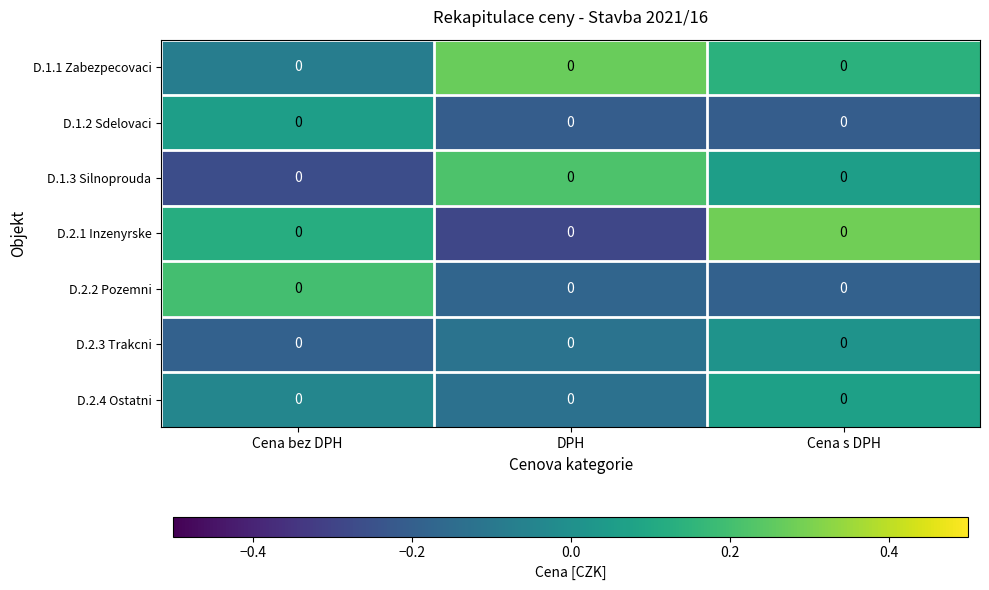

At how many categories does at least one series exceed 0?

3